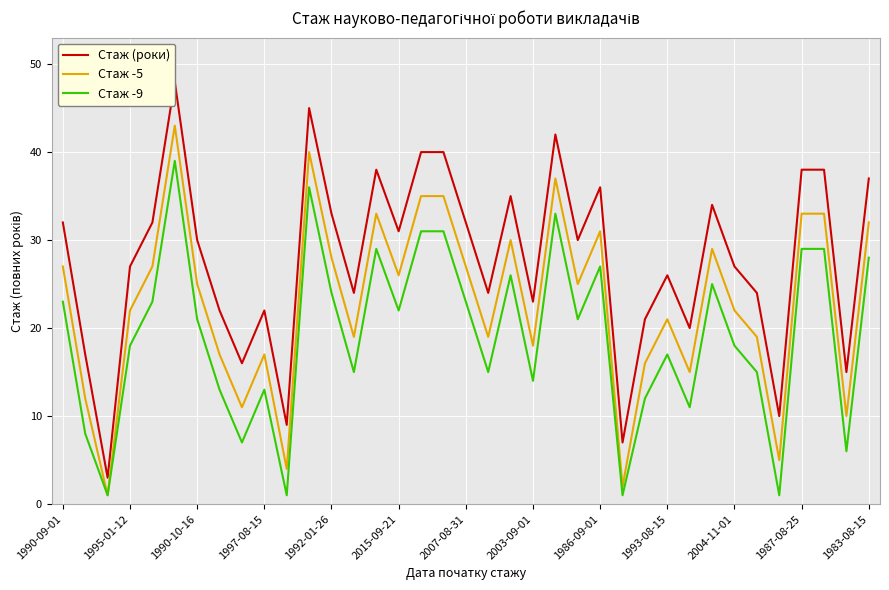

What is the highest value of the Стаж -5 series?

43